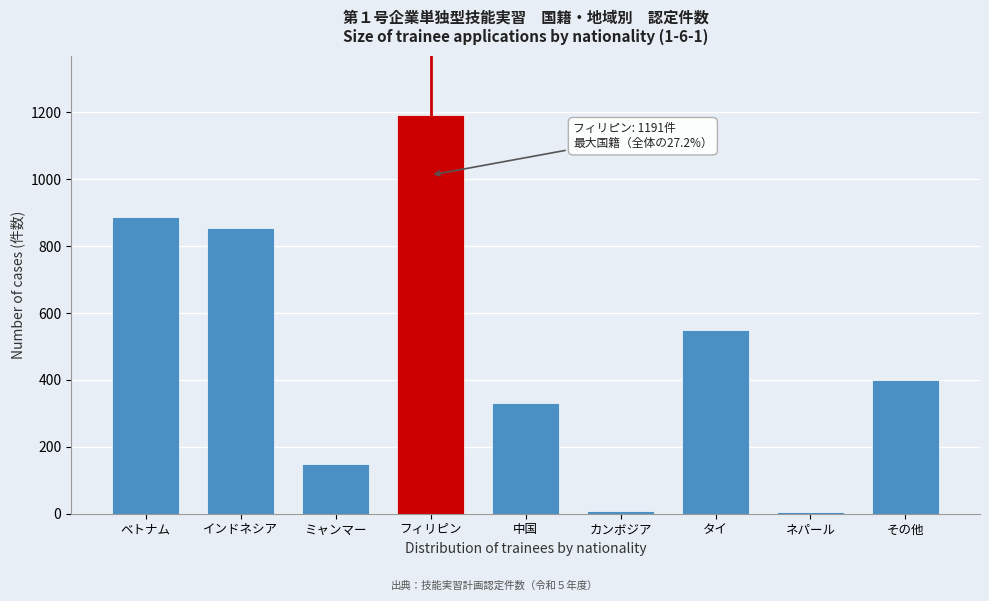

What is the difference between the maximum and minimum values?

1185